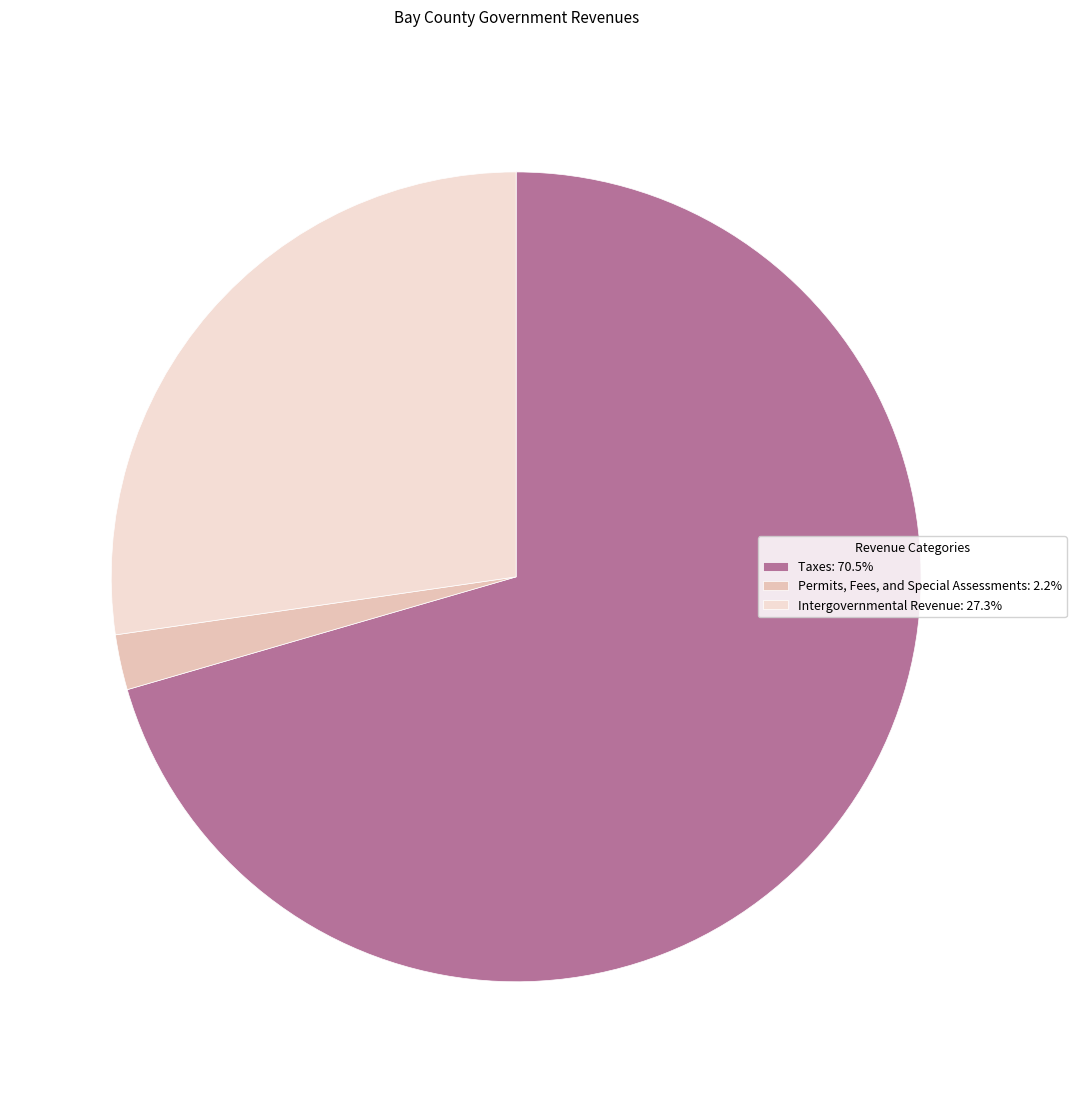

Do Taxes: 70.5% and Intergovernmental Revenue: 27.3% together represent more than half of the pie?

Yes